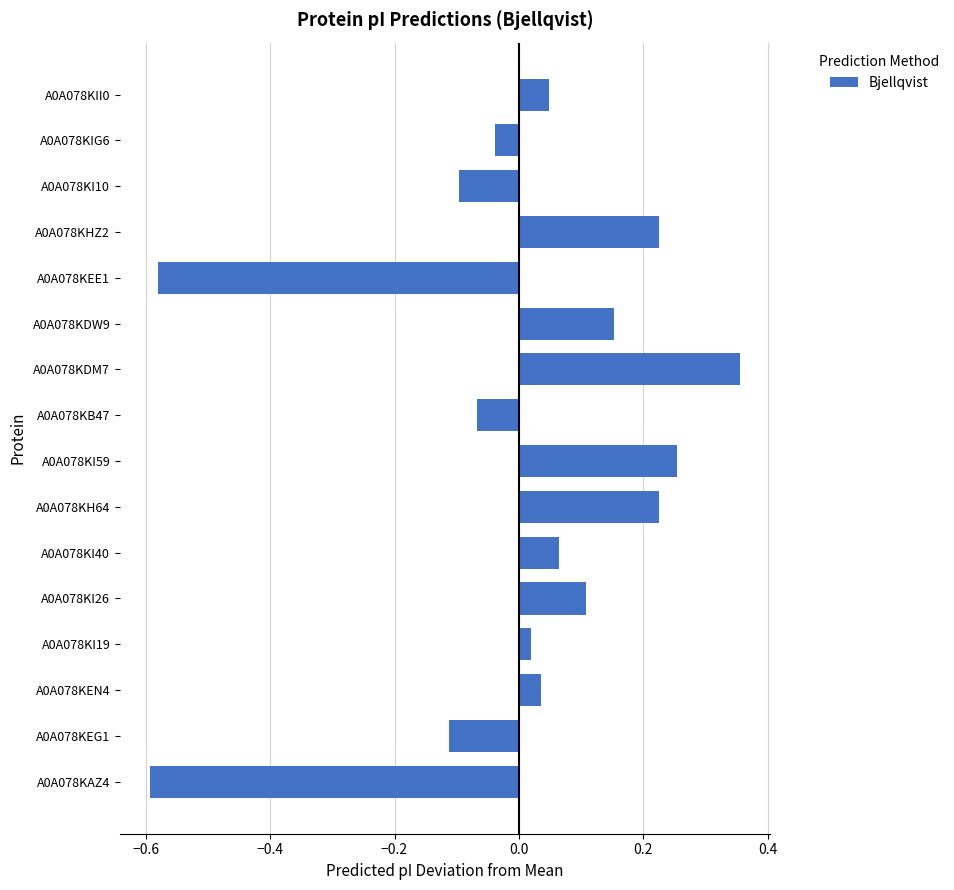

What is the change in value from A0A078KI26 to A0A078KH64?

+0.1